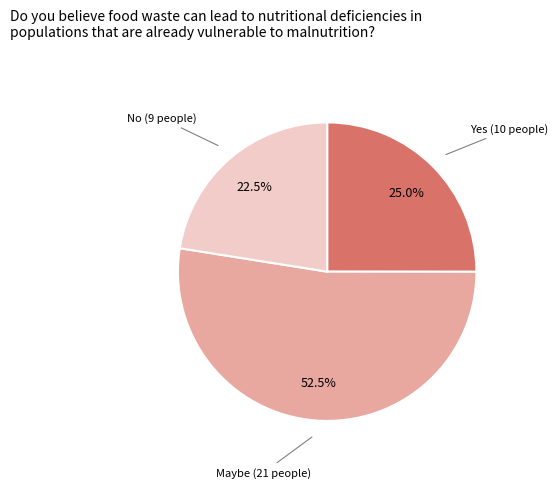

Is there a majority slice in this chart?

Yes